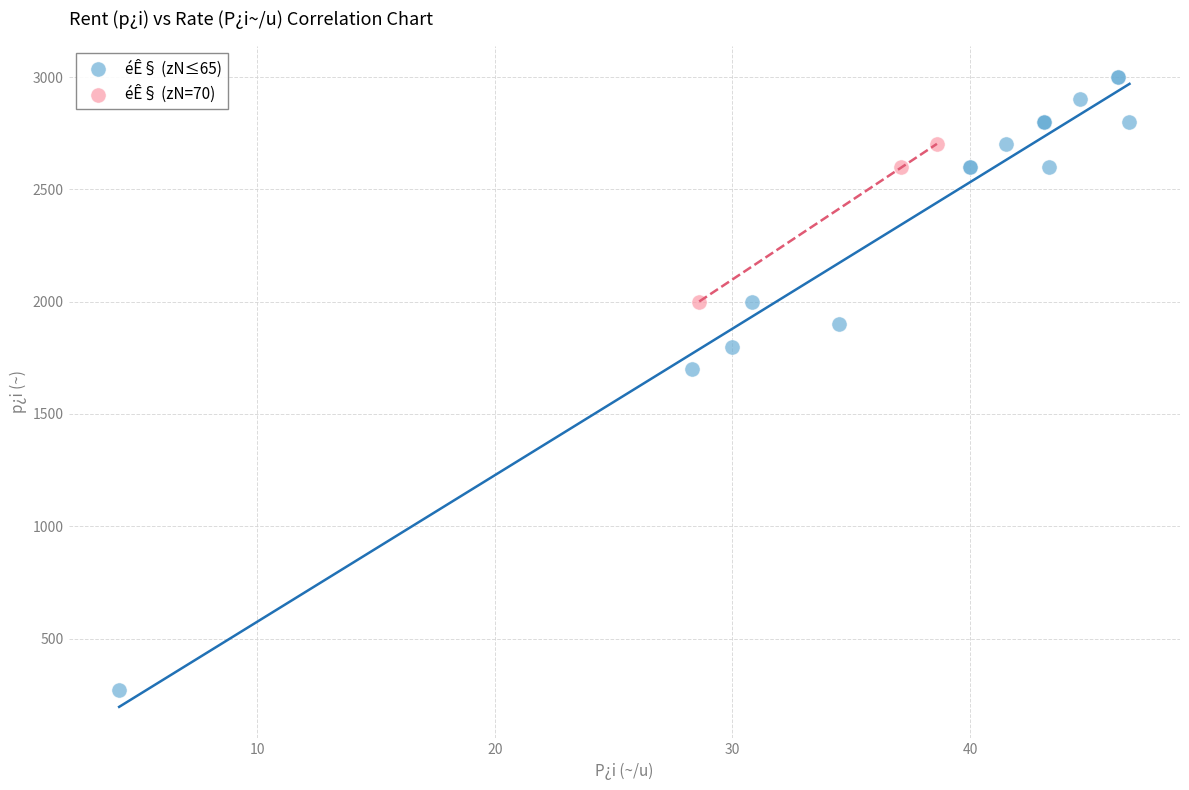

Which series contains the highest Y value?

éÊ§ (zN≤65)